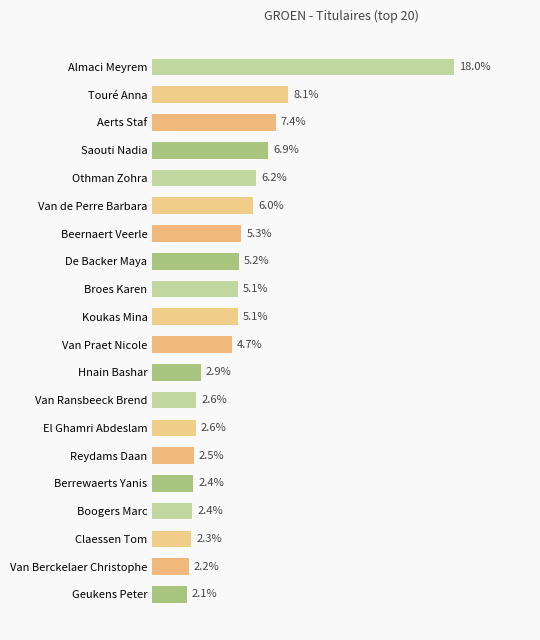

At which category does the chart reach its peak across all series?

Almaci Meyrem